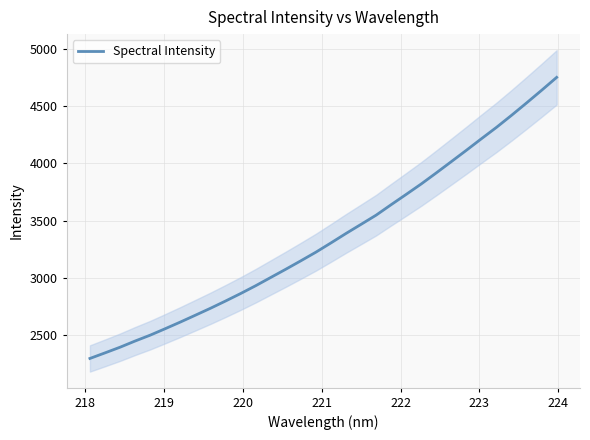

What is the lowest value of the Spectral Intensity series?

2295.6